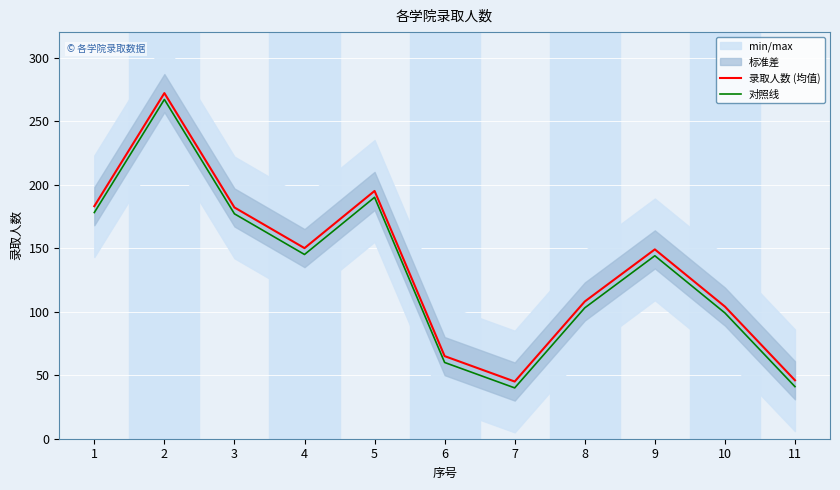

True or false: 录取人数 (均值) has a value of 65 at 6.

True